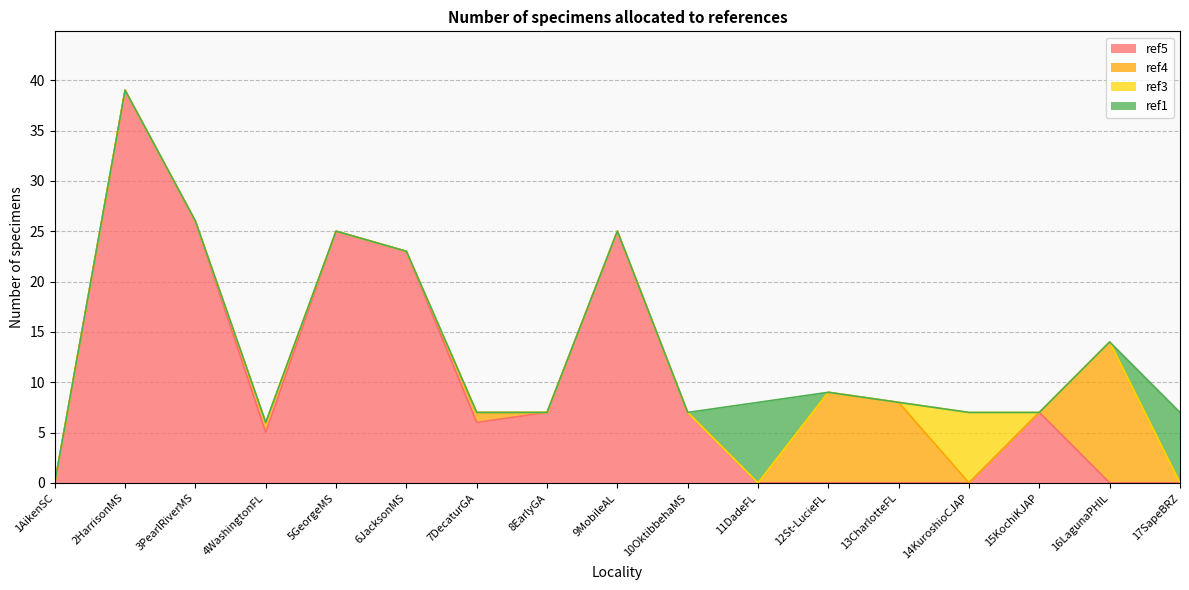

What is the label of the 15th point from the left?

15KochiKJAP